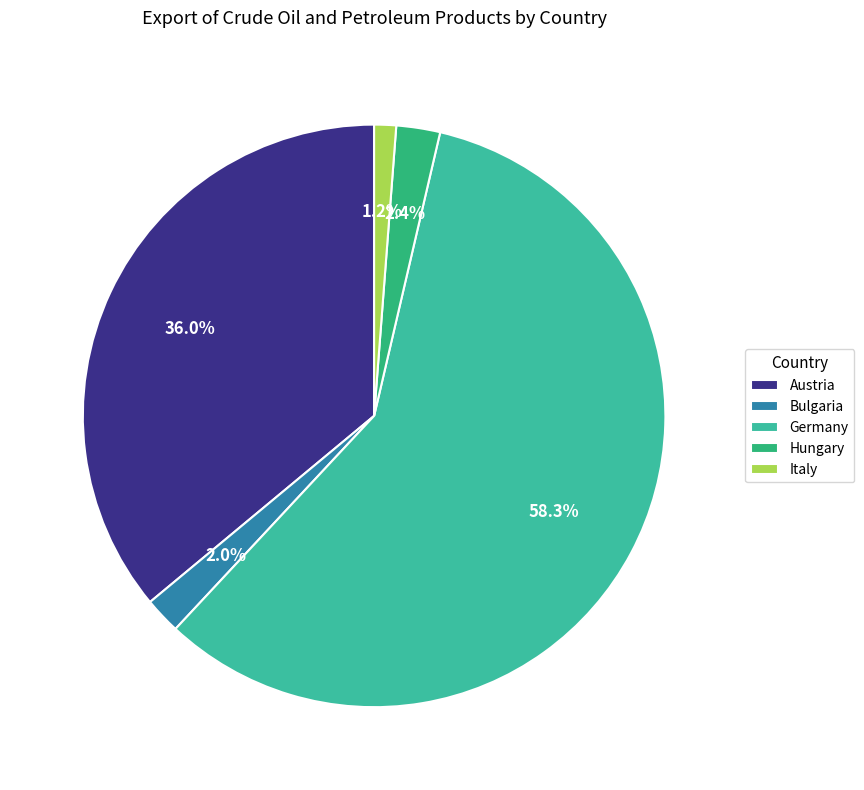

Is the sum of Italy and Austria greater than half?

No